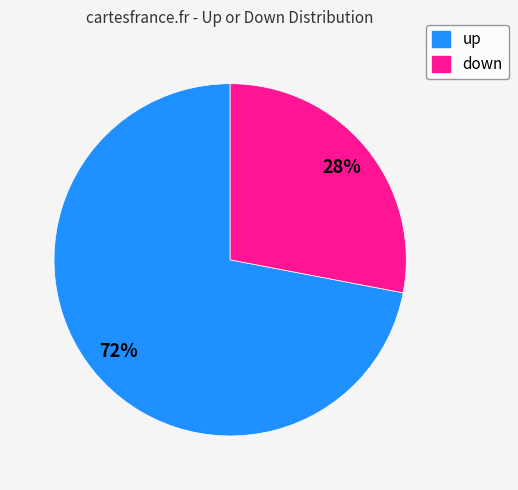

To the nearest percent, what is the difference between the largest and smallest slice percentages?

44%